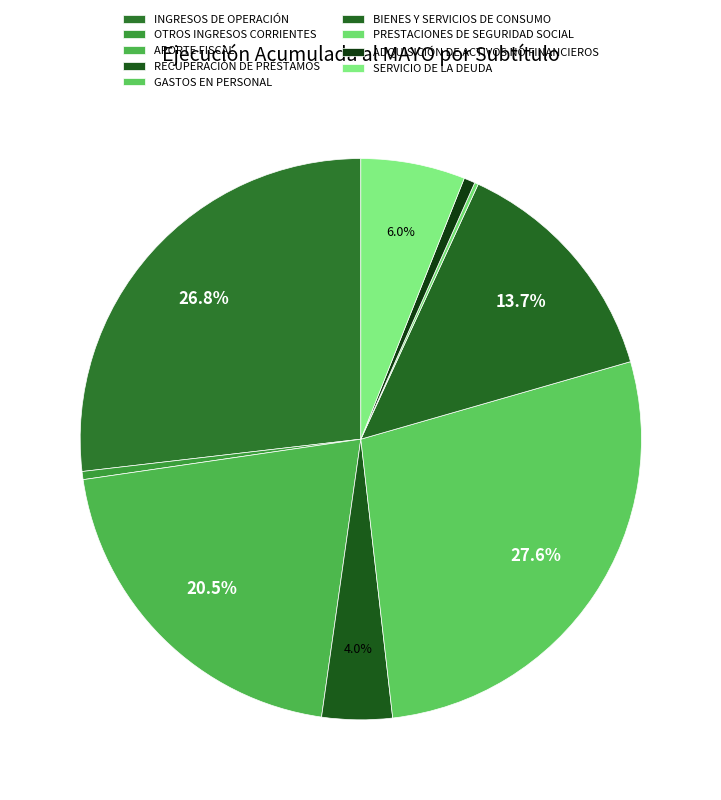

To the nearest percent, what percentage of the pie is INGRESOS DE OPERACIÓN?

27%